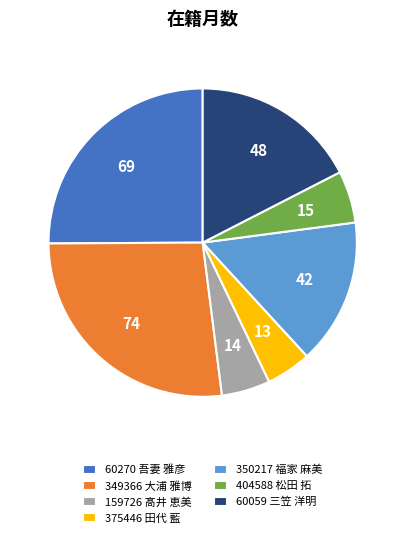

Is there a majority slice in this chart?

No